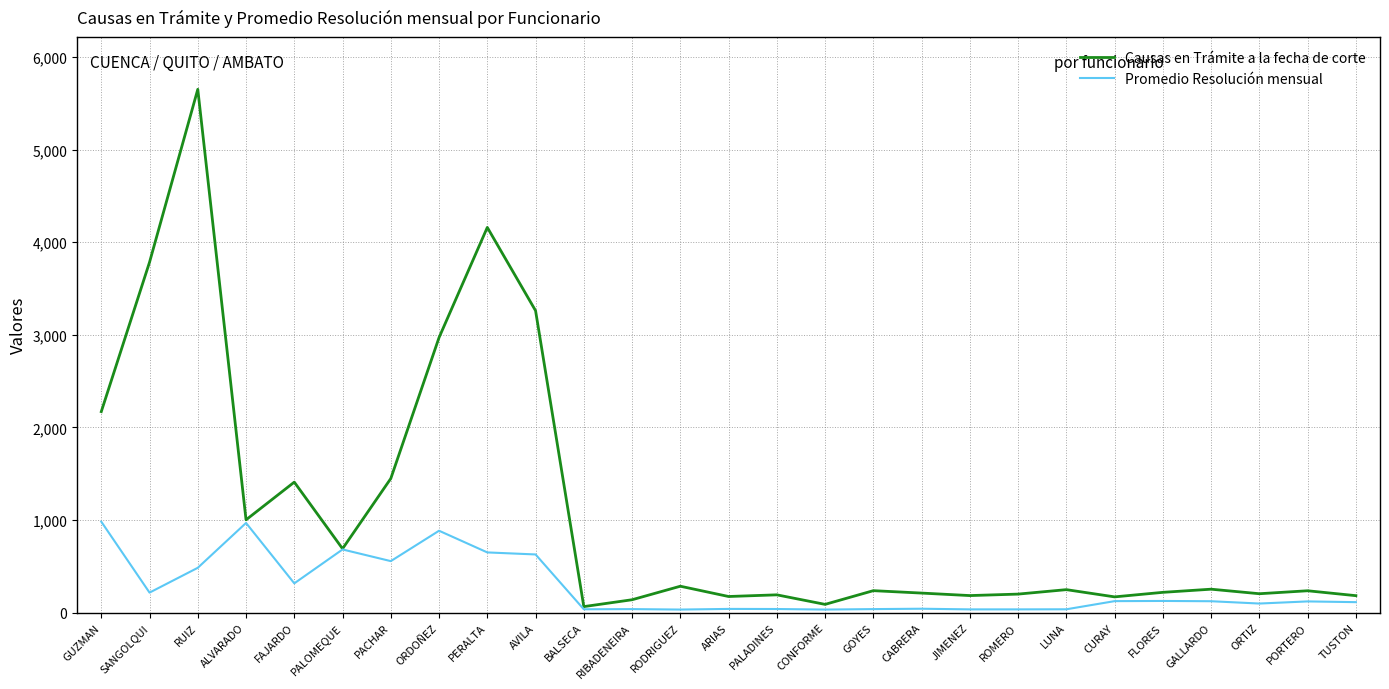

Rank the series at SANGOLQUI from highest to lowest value.

Causas en Trámite a la fecha de corte, Promedio Resolución mensual